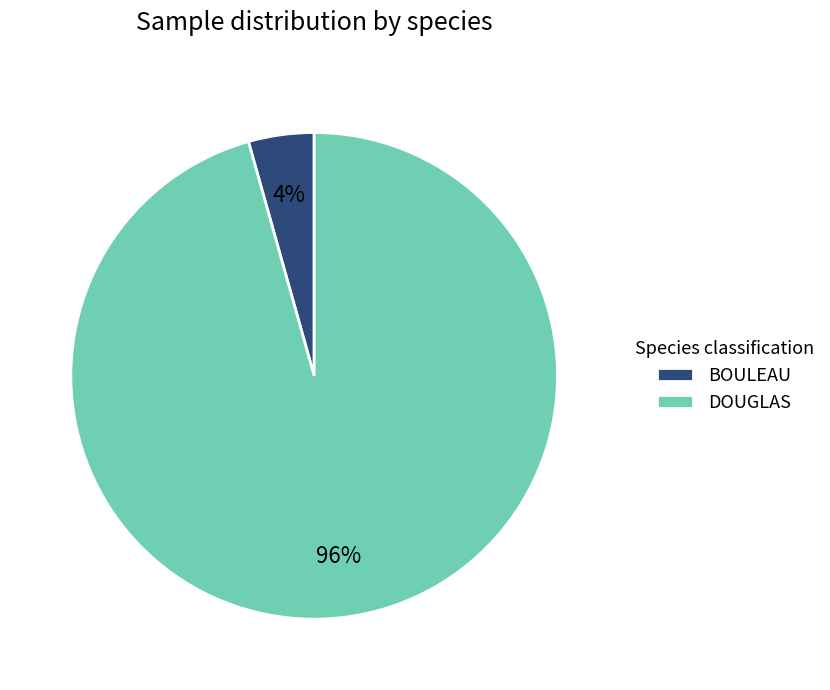

What is the smallest slice in the pie chart?

BOULEAU